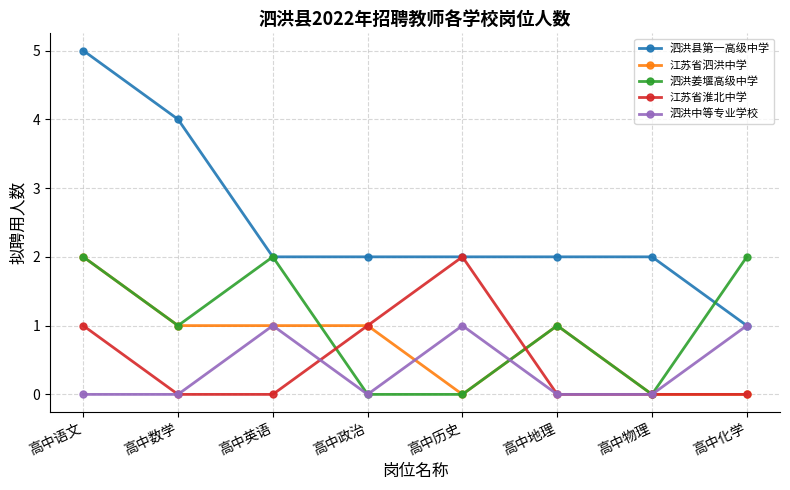

The value of 泗洪县第一高级中学 at 高中化学 is 0. True or false?

False